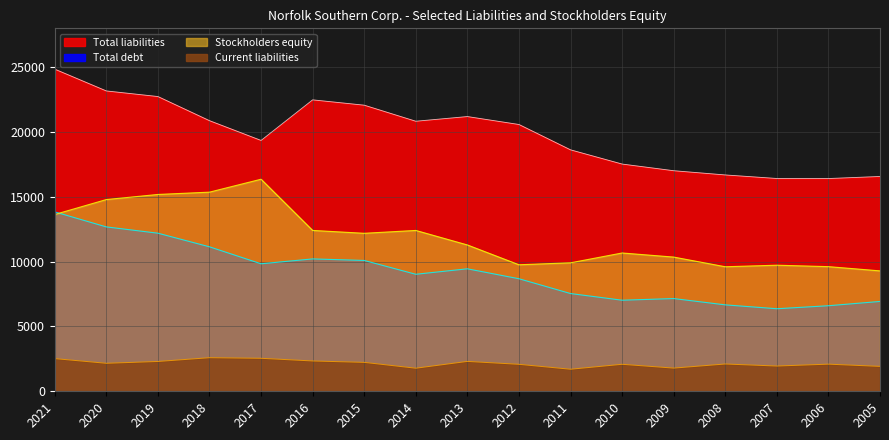

Which series has the largest total across all categories?

Total liabilities